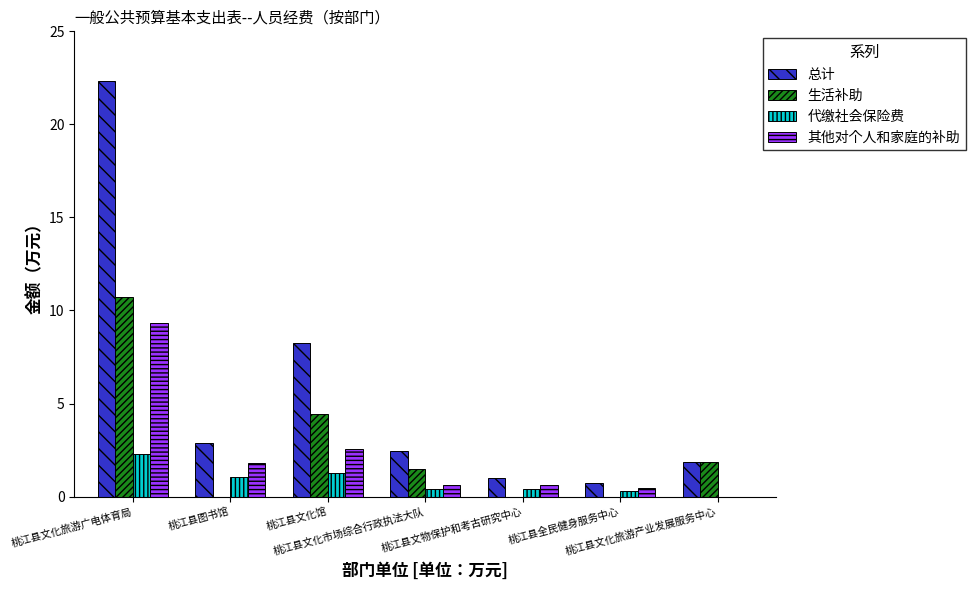

Which series has the largest total across all categories?

总计